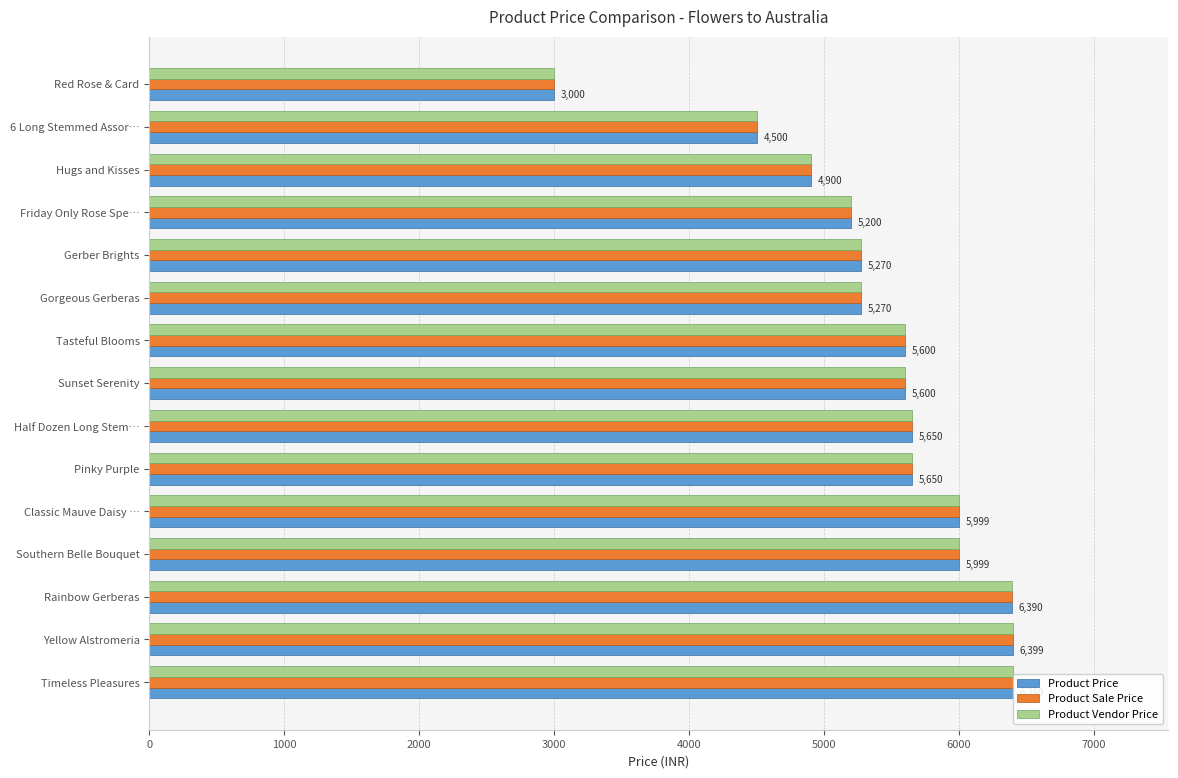

What is the average value of the Product Sale Price series?

5455